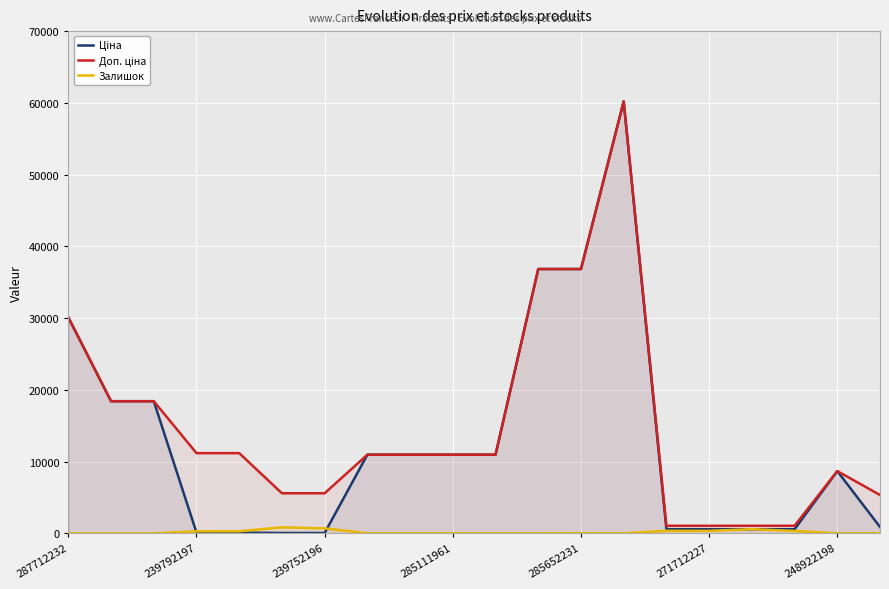

What is the sum of all Ціна values?

256910.8